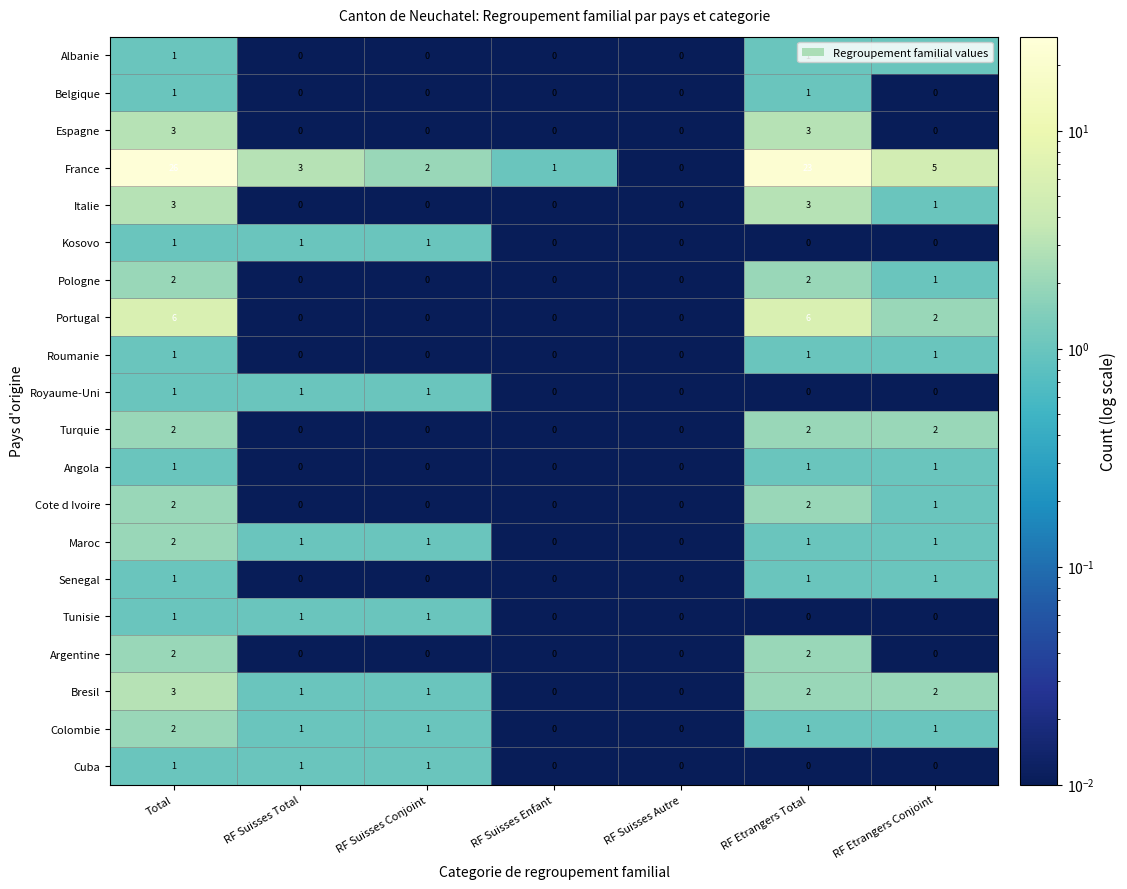

Is it true that Argentine equals 1 at Total?

False